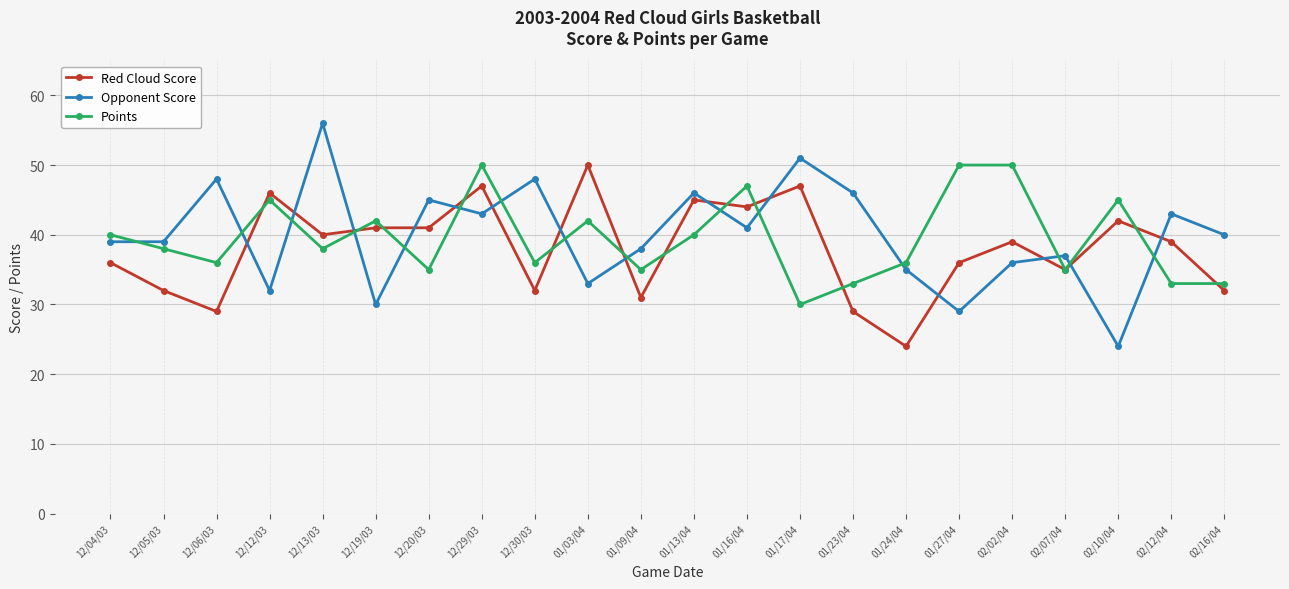

What is the spread (max minus min) of values at 12/13/03?

18